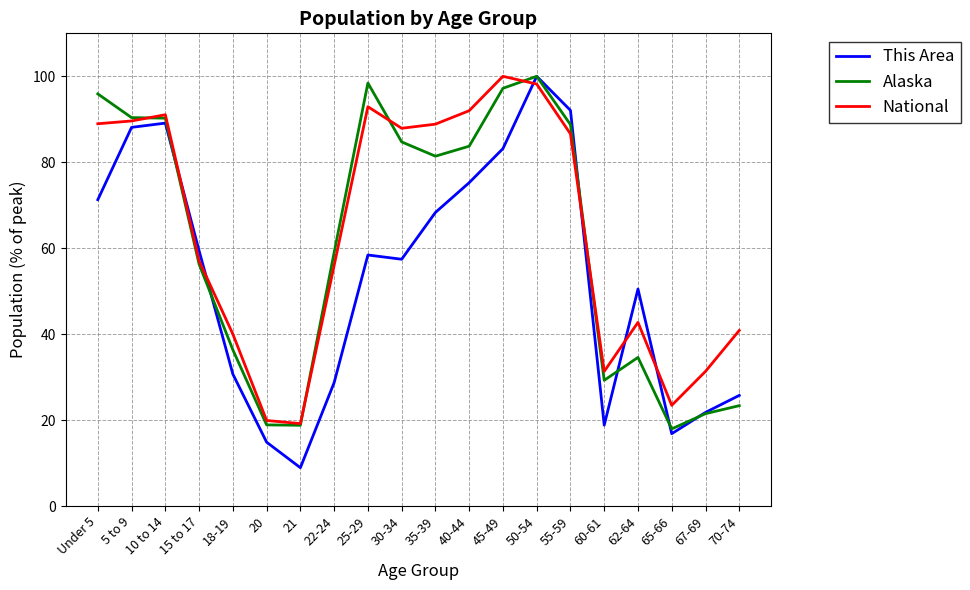

Does the chart have visible grid lines?

Yes